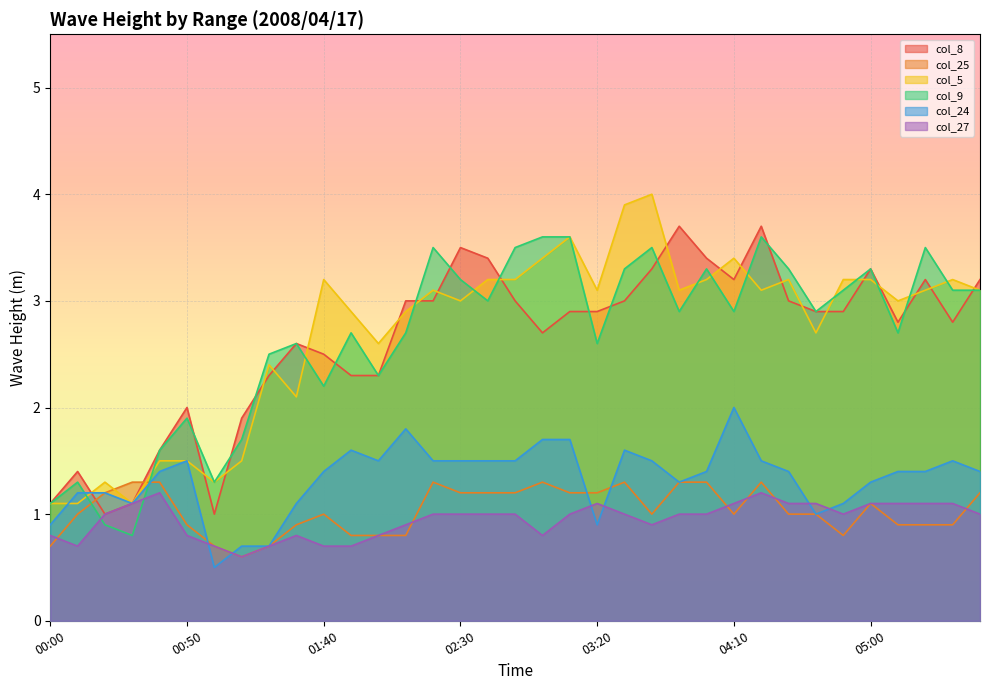

Reading left to right, list all the values displayed in this chart.

col_8: 00:00=1.1	00:10=1.4	00:20=1.0	00:30=1.1	00:40=1.6	00:50=2.0	01:00=1.0	01:10=1.9	01:20=2.3	01:30=2.6	01:40=2.5	01:50=2.3	02:00=2.3	02:10=3.0	02:20=3.0	02:30=3.5	02:40=3.4	02:50=3.0	03:00=2.7	03:10=2.9	03:20=2.9	03:30=3.0	03:40=3.3	03:50=3.7	04:00=3.4	04:10=3.2	04:20=3.7	04:30=3.0	04:40=2.9	04:50=2.9	05:00=3.3	05:10=2.8	05:20=3.2	05:30=2.8	05:40=3.2
col_25: 00:00=0.7	00:10=1.0	00:20=1.2	00:30=1.3	00:40=1.3	00:50=0.9	01:00=0.7	01:10=0.6	01:20=0.7	01:30=0.9	01:40=1.0	01:50=0.8	02:00=0.8	02:10=0.8	02:20=1.3	02:30=1.2	02:40=1.2	02:50=1.2	03:00=1.3	03:10=1.2	03:20=1.2	03:30=1.3	03:40=1.0	03:50=1.3	04:00=1.3	04:10=1.0	04:20=1.3	04:30=1.0	04:40=1.0	04:50=0.8	05:00=1.1	05:10=0.9	05:20=0.9	05:30=0.9	05:40=1.2
col_5: 00:00=1.1	00:10=1.1	00:20=1.3	00:30=1.1	00:40=1.5	00:50=1.5	01:00=1.3	01:10=1.5	01:20=2.4	01:30=2.1	01:40=3.2	01:50=2.9	02:00=2.6	02:10=2.9	02:20=3.1	02:30=3.0	02:40=3.2	02:50=3.2	03:00=3.4	03:10=3.6	03:20=3.1	03:30=3.9	03:40=4.0	03:50=3.1	04:00=3.2	04:10=3.4	04:20=3.1	04:30=3.2	04:40=2.7	04:50=3.2	05:00=3.2	05:10=3.0	05:20=3.1	05:30=3.2	05:40=3.1
col_9: 00:00=1.1	00:10=1.3	00:20=0.9	00:30=0.8	00:40=1.6	00:50=1.9	01:00=1.3	01:10=1.7	01:20=2.5	01:30=2.6	01:40=2.2	01:50=2.7	02:00=2.3	02:10=2.7	02:20=3.5	02:30=3.2	02:40=3.0	02:50=3.5	03:00=3.6	03:10=3.6	03:20=2.6	03:30=3.3	03:40=3.5	03:50=2.9	04:00=3.3	04:10=2.9	04:20=3.6	04:30=3.3	04:40=2.9	04:50=3.1	05:00=3.3	05:10=2.7	05:20=3.5	05:30=3.1	05:40=3.1
col_24: 00:00=0.9	00:10=1.2	00:20=1.2	00:30=1.1	00:40=1.4	00:50=1.5	01:00=0.5	01:10=0.7	01:20=0.7	01:30=1.1	01:40=1.4	01:50=1.6	02:00=1.5	02:10=1.8	02:20=1.5	02:30=1.5	02:40=1.5	02:50=1.5	03:00=1.7	03:10=1.7	03:20=0.9	03:30=1.6	03:40=1.5	03:50=1.3	04:00=1.4	04:10=2.0	04:20=1.5	04:30=1.4	04:40=1.0	04:50=1.1	05:00=1.3	05:10=1.4	05:20=1.4	05:30=1.5	05:40=1.4
col_27: 00:00=0.8	00:10=0.7	00:20=1.0	00:30=1.1	00:40=1.2	00:50=0.8	01:00=0.7	01:10=0.6	01:20=0.7	01:30=0.8	01:40=0.7	01:50=0.7	02:00=0.8	02:10=0.9	02:20=1.0	02:30=1.0	02:40=1.0	02:50=1.0	03:00=0.8	03:10=1.0	03:20=1.1	03:30=1.0	03:40=0.9	03:50=1.0	04:00=1.0	04:10=1.1	04:20=1.2	04:30=1.1	04:40=1.1	04:50=1.0	05:00=1.1	05:10=1.1	05:20=1.1	05:30=1.1	05:40=1.0